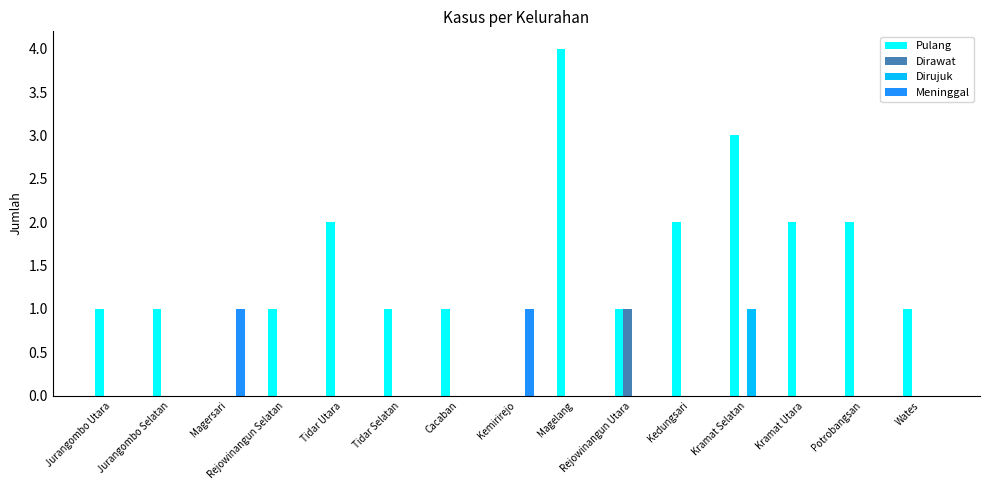

Which series has the largest range (max minus min)?

Pulang